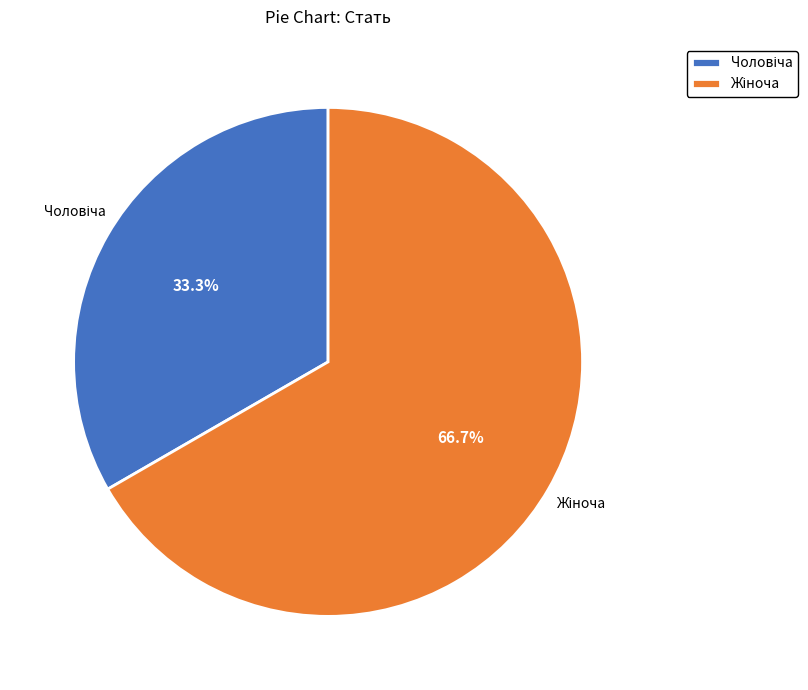

To the nearest percent, what is the difference between the largest and smallest slice percentages?

33%